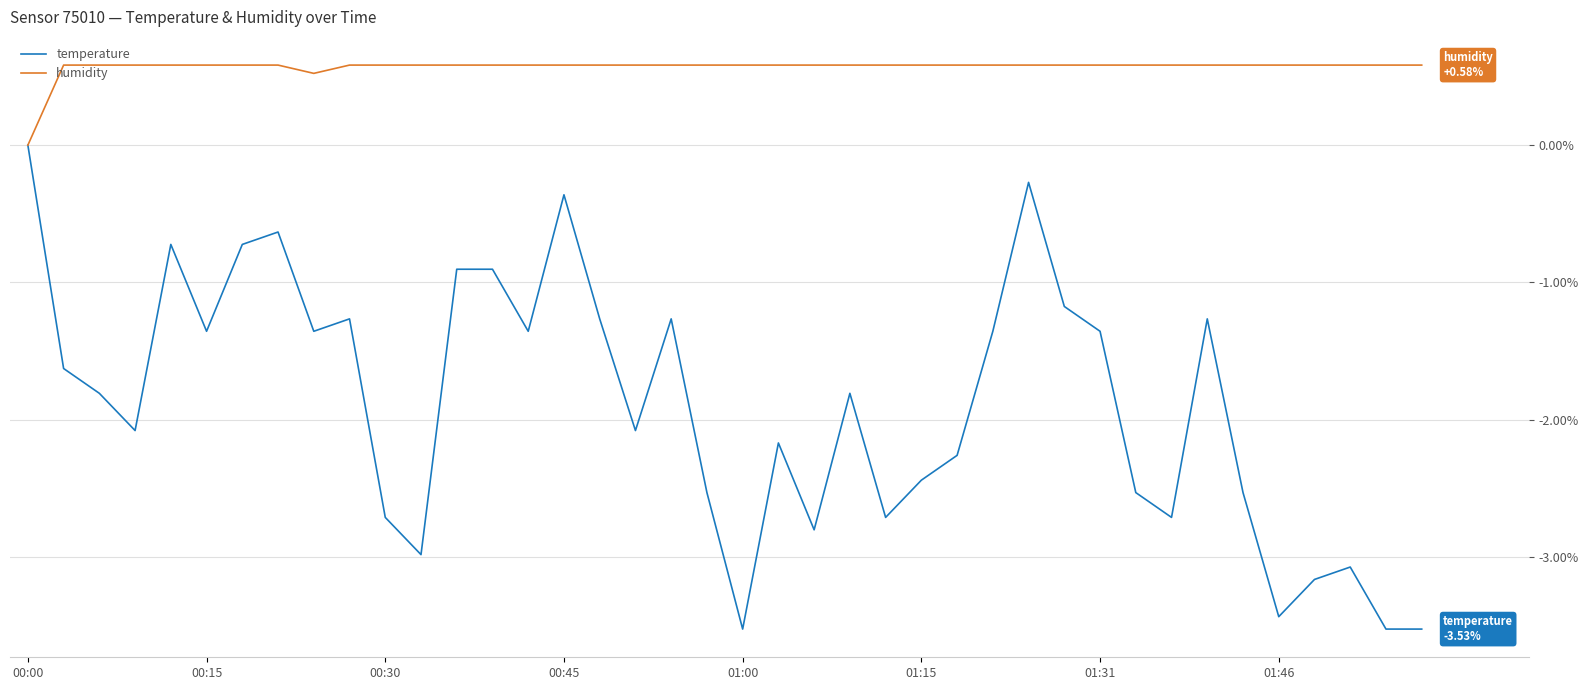

What is the minimum value shown in the chart?

-3.5